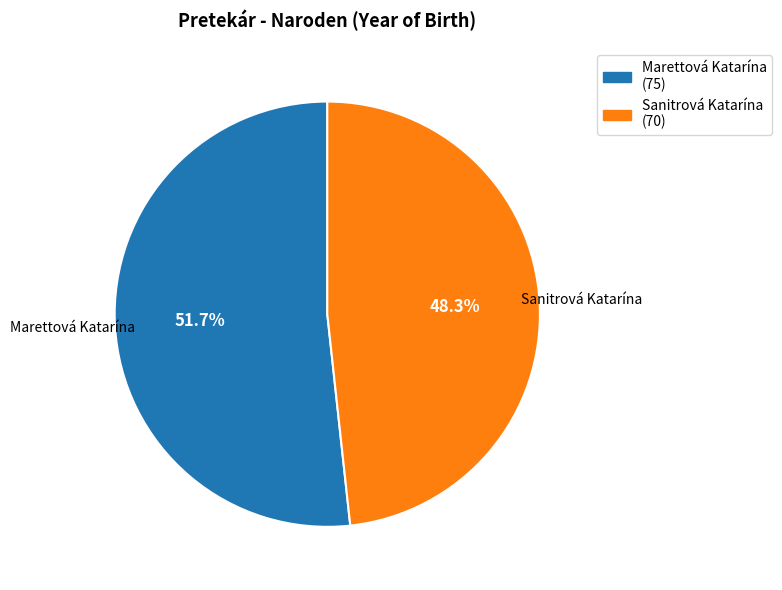

To the nearest percent, what is the average slice percentage?

50%